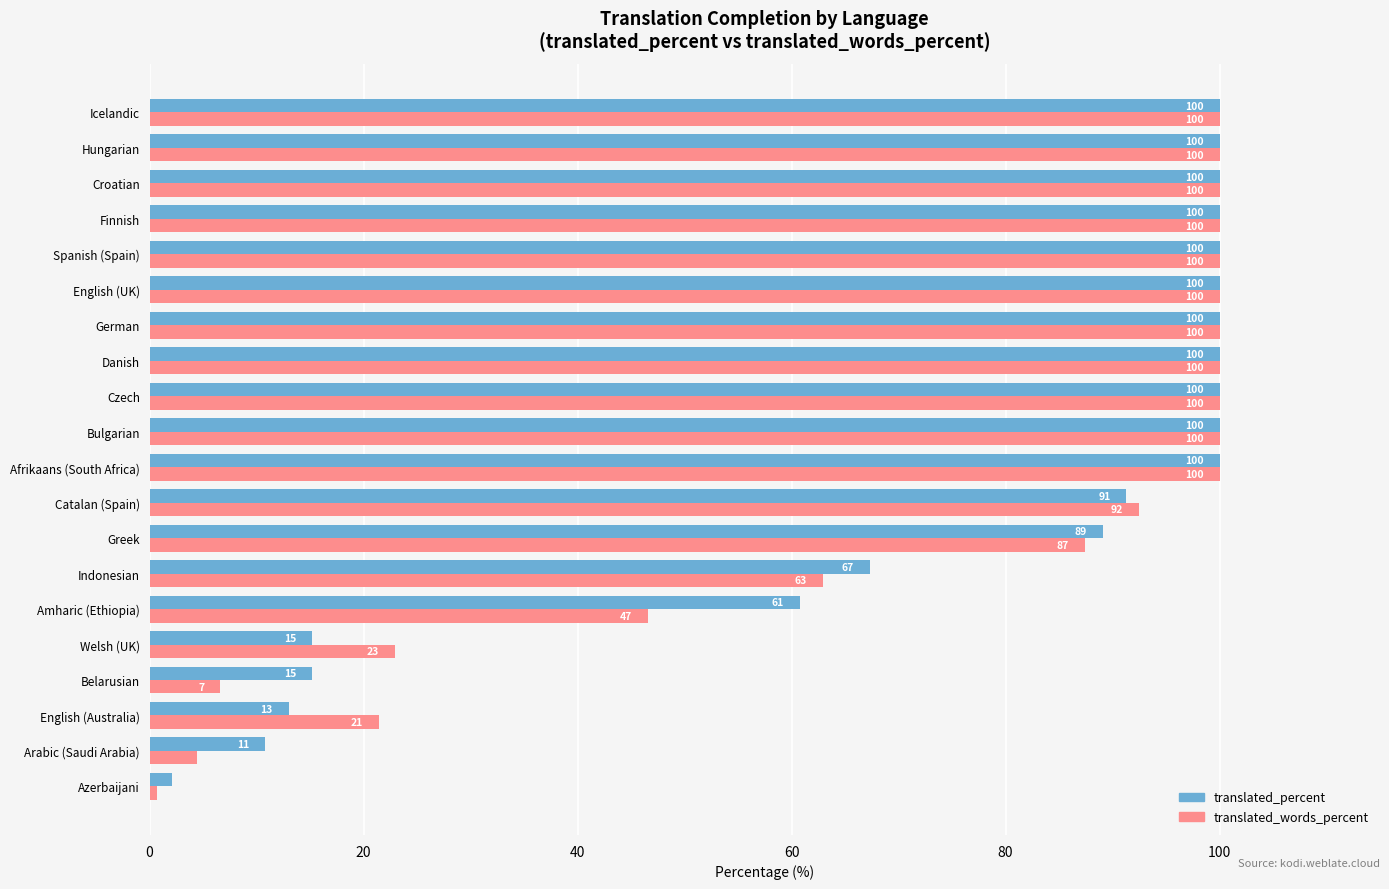

At which label is translated_percent closest to 51?

Amharic (Ethiopia)